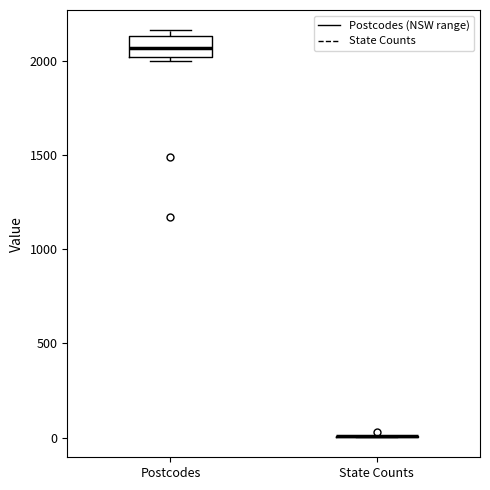

Reading left to right, transcribe this box plot: for each box, give where its median line is, the range the box spans, and where its two whiskers end, as read against the y-axis. The values are not printed on the chart, so give them approximately, as read against the axis.

Postcodes: median 2050, box 2000 to 2150, whiskers 2000 (just below the box's lower edge) to 2150 (just above the box's upper edge)
State Counts: box collapsed to a line at 0, whiskers 0 to 0